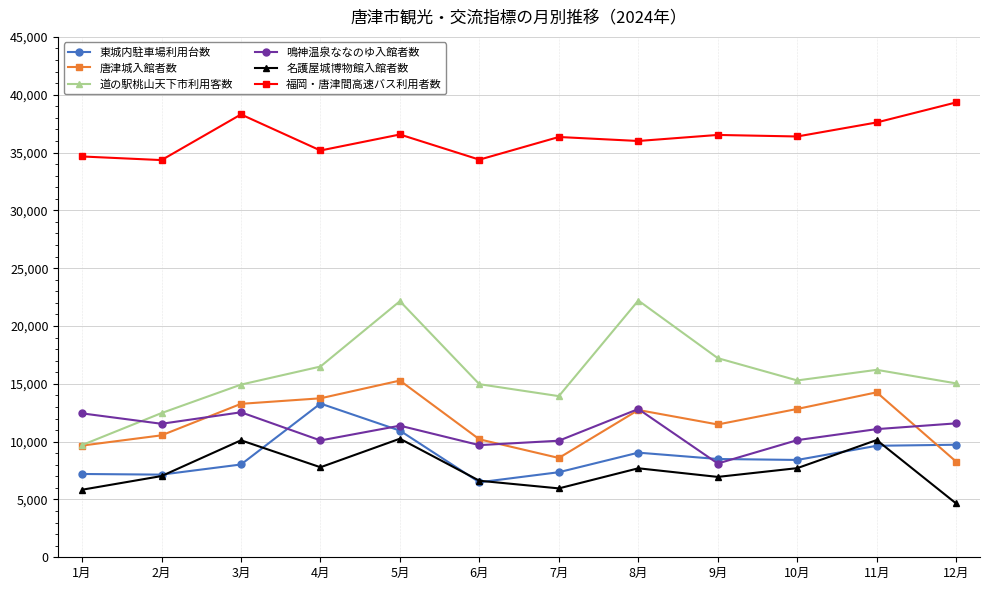

Which series changed the most between 6月 and 8月?

道の駅桃山天下市利用客数